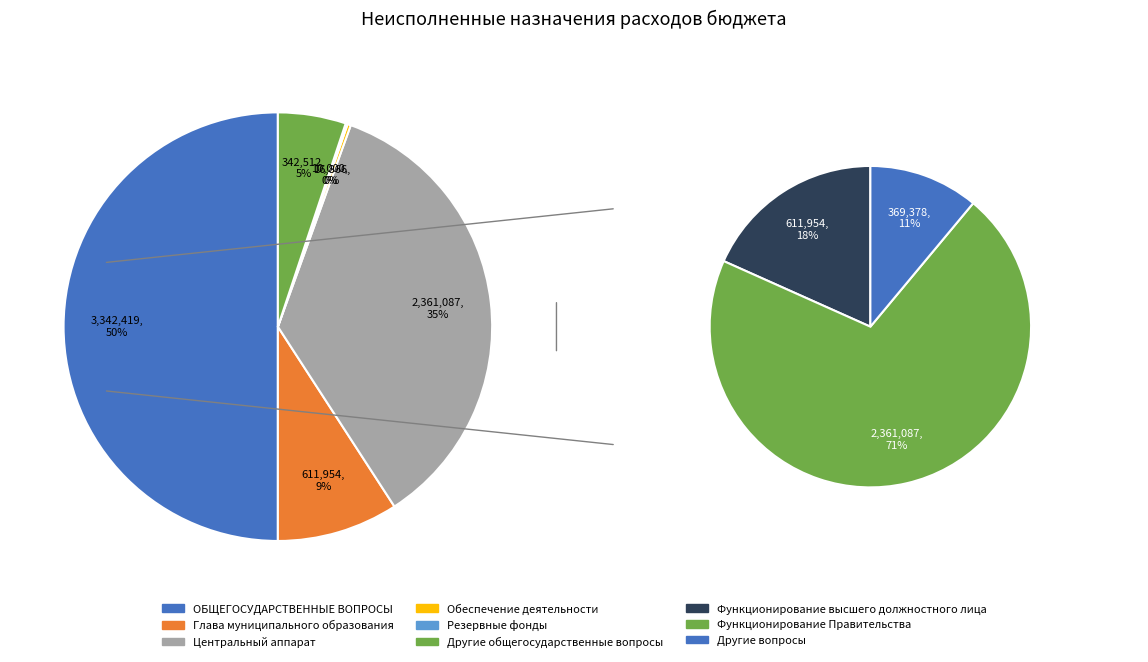

To the nearest percent, what is the combined percentage of Обеспечение деятельности and Другие общегосударственные вопросы?

5%